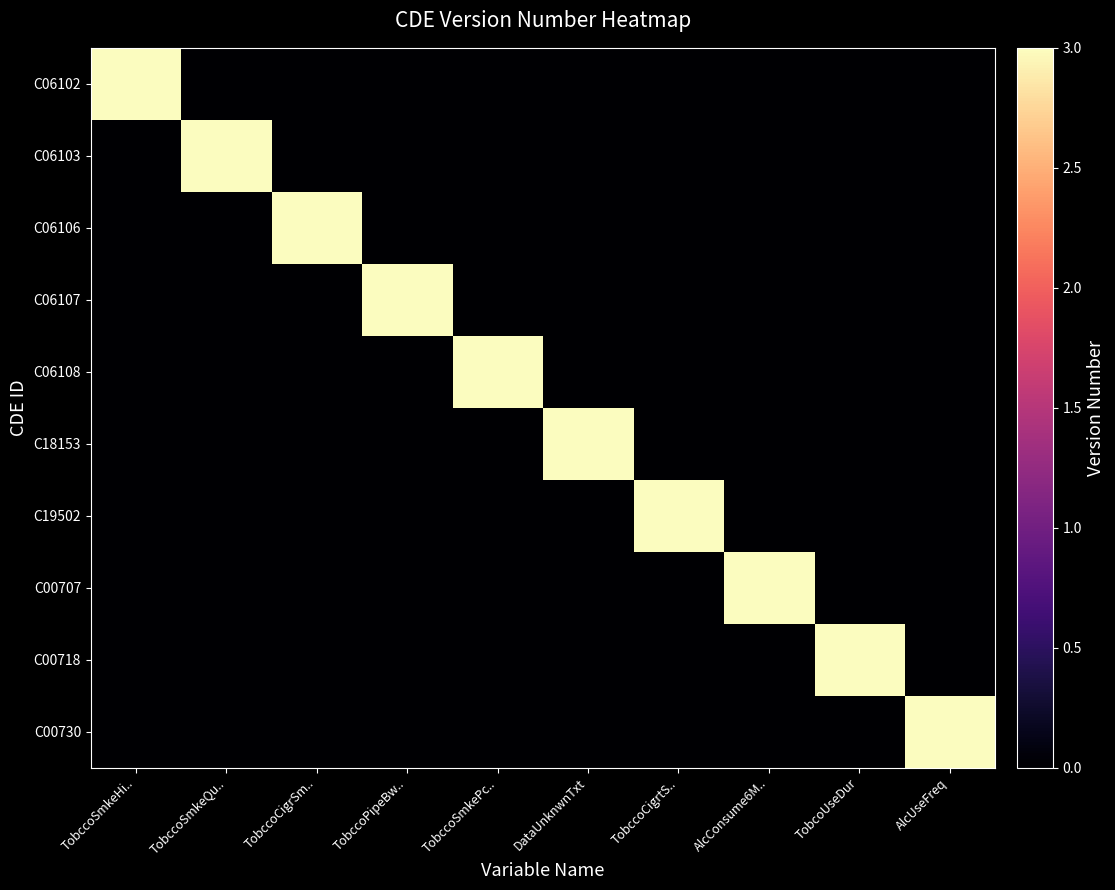

Rank the series by their maximum value, from lowest to highest.

C06102, C06103, C06106, C06107, C06108, C18153, C19502, C00707, C00718, C00730